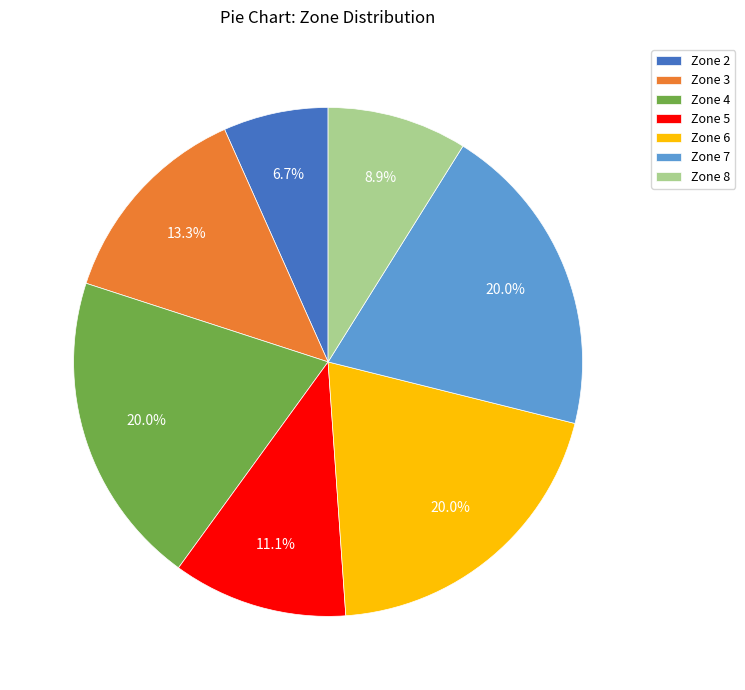

What is the ratio of the value at Zone 2 to the value at Zone 3?

0.5